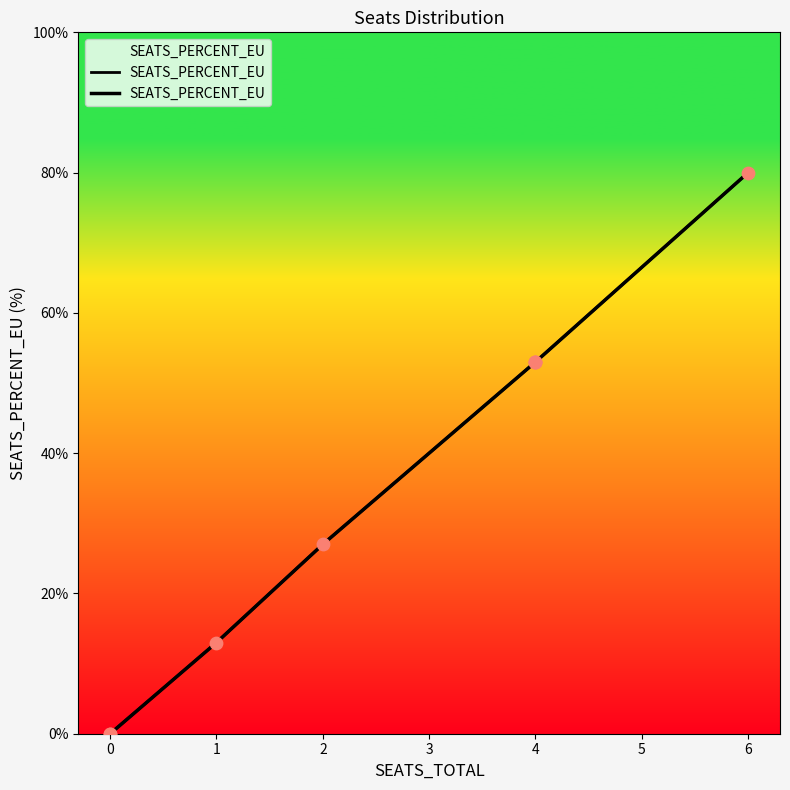

Which has a higher value, 4 or 2?

4